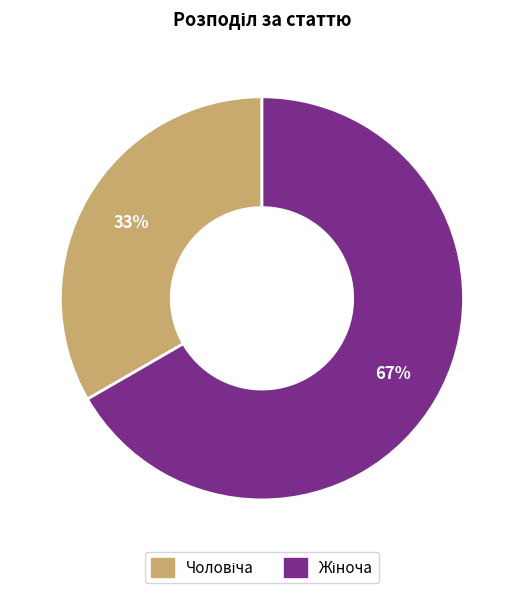

To the nearest percent, what is the average slice percentage?

50%